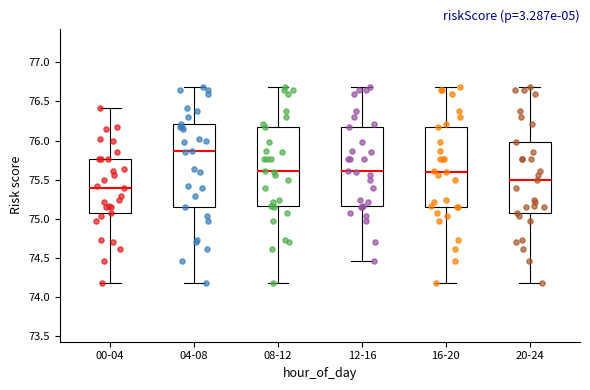

Where is the upper edge of the box for 12-16 on the y-axis? The values are not printed on the chart, so give them approximately, as read against the axis.

76.15